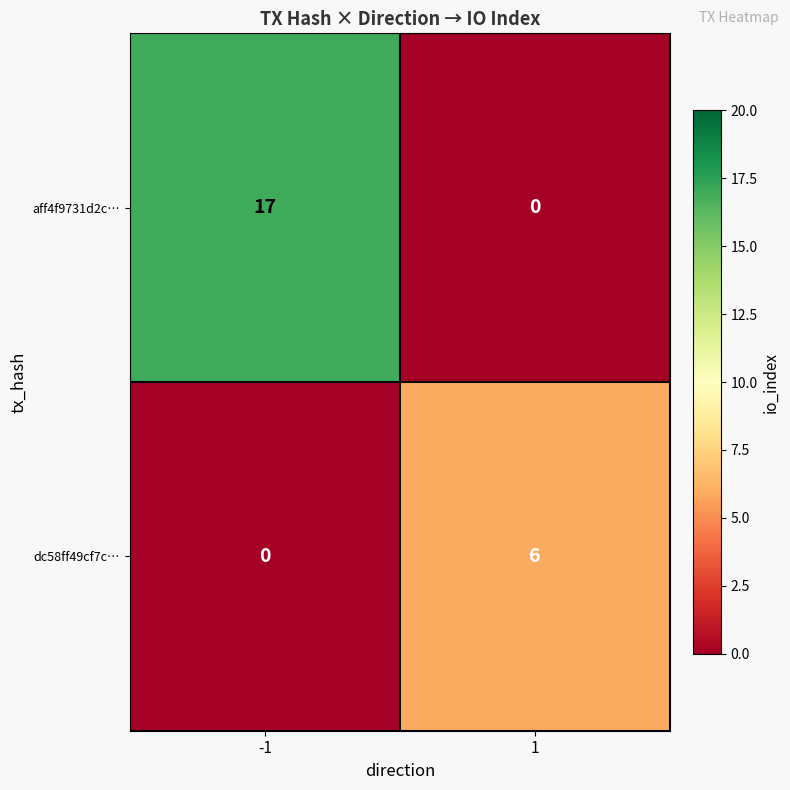

Count the number of data series in this chart.

2